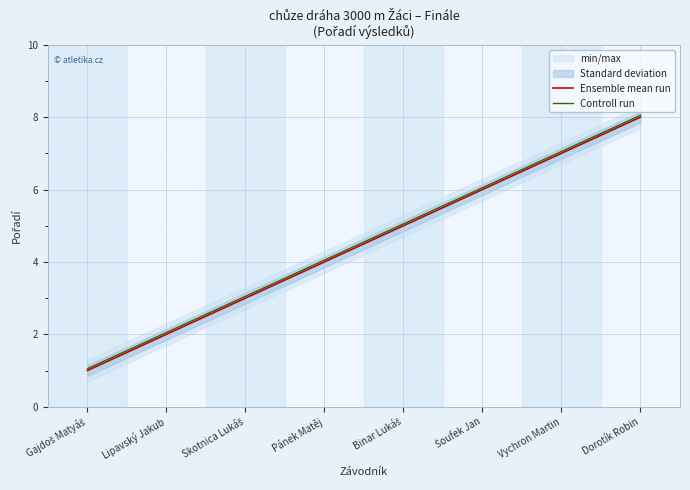

Which series has the largest total across all categories?

Controll run